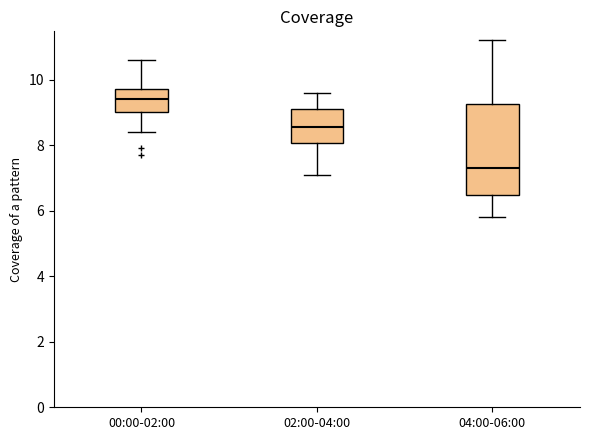

Comparing the boxes themselves (not the whiskers), which one is the tallest?

04:00-06:00